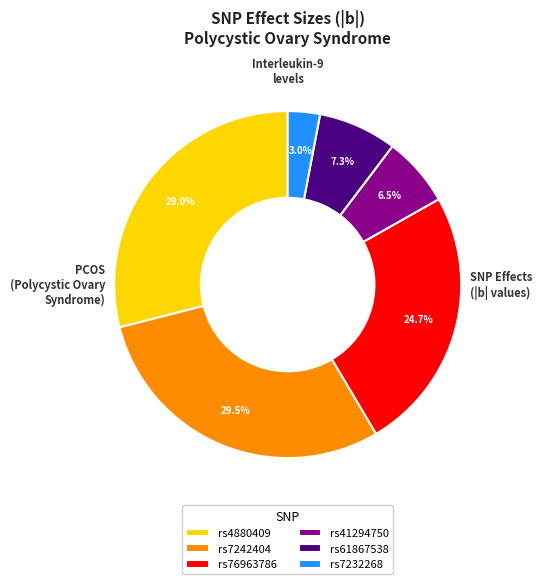

Combined, what portion of the pie is rs41294750 and rs7232268?

9.5%